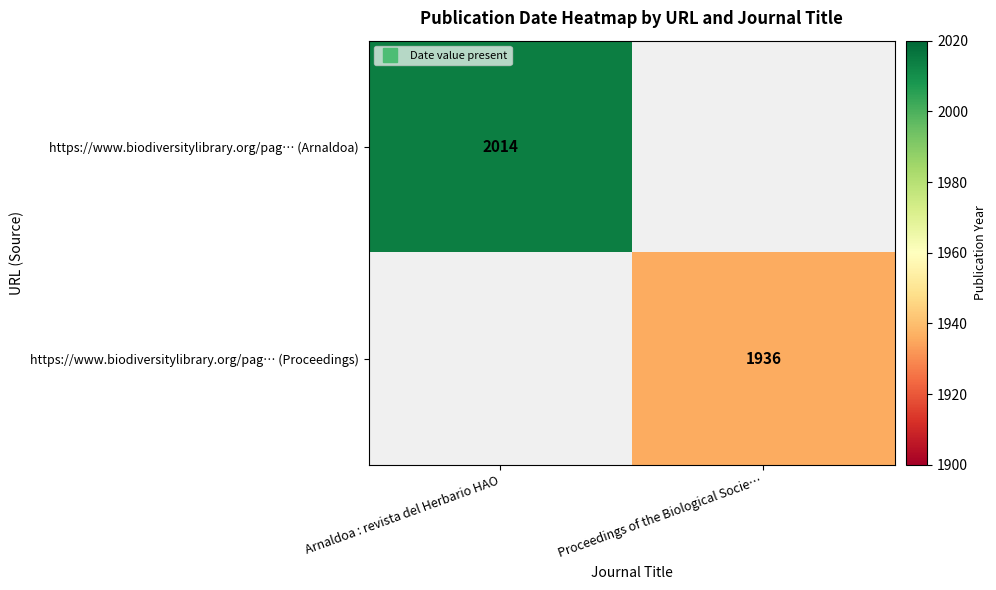

At which category does the chart reach its peak across all series?

Arnaldoa : revista del Herbario HAO